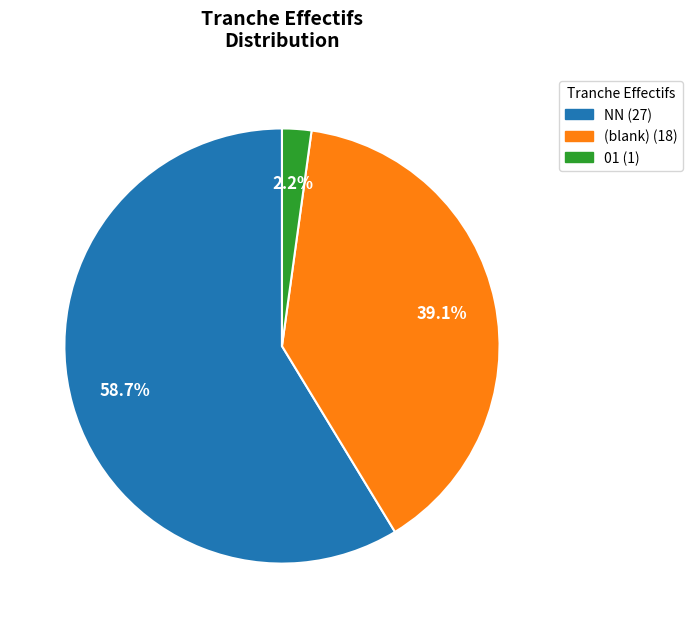

Combined, do 01 (1) and NN (27) account for over 50%?

Yes